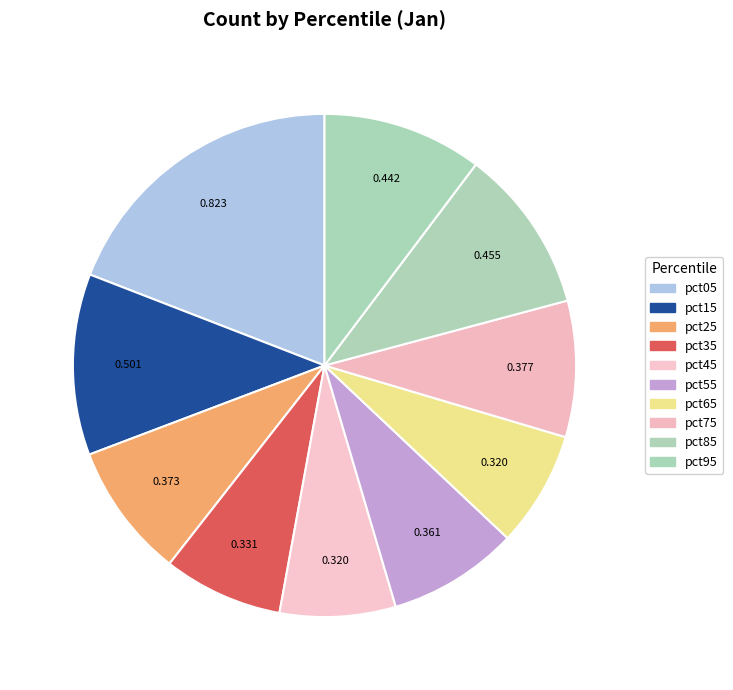

How many segments does this pie chart have?

10